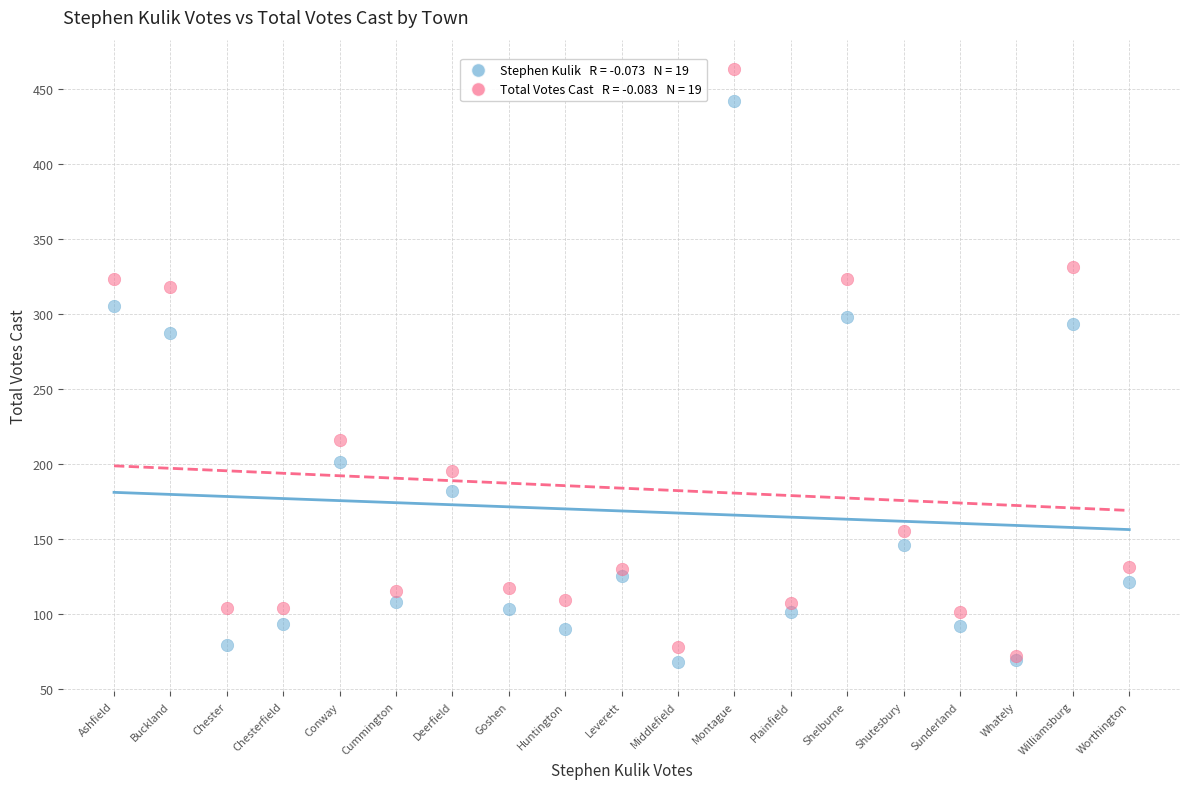

Across all series, what Y value is closest to 265?

287